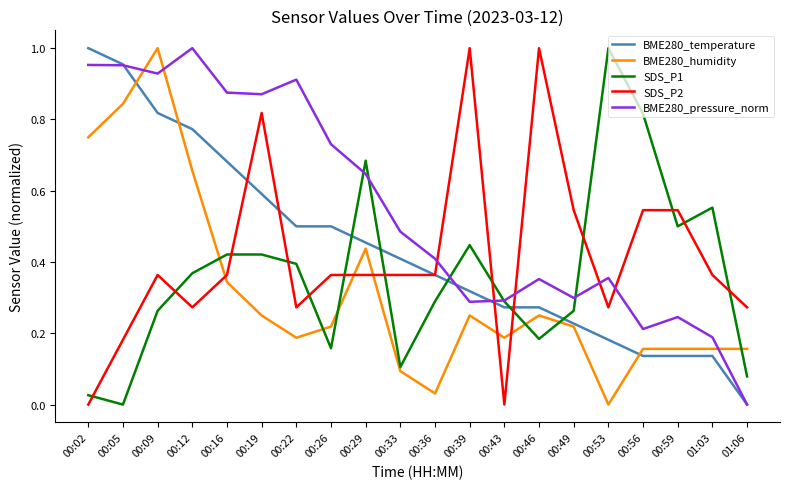

After their last crossing, which series has the higher values: BME280_humidity or BME280_pressure_norm?

BME280_humidity